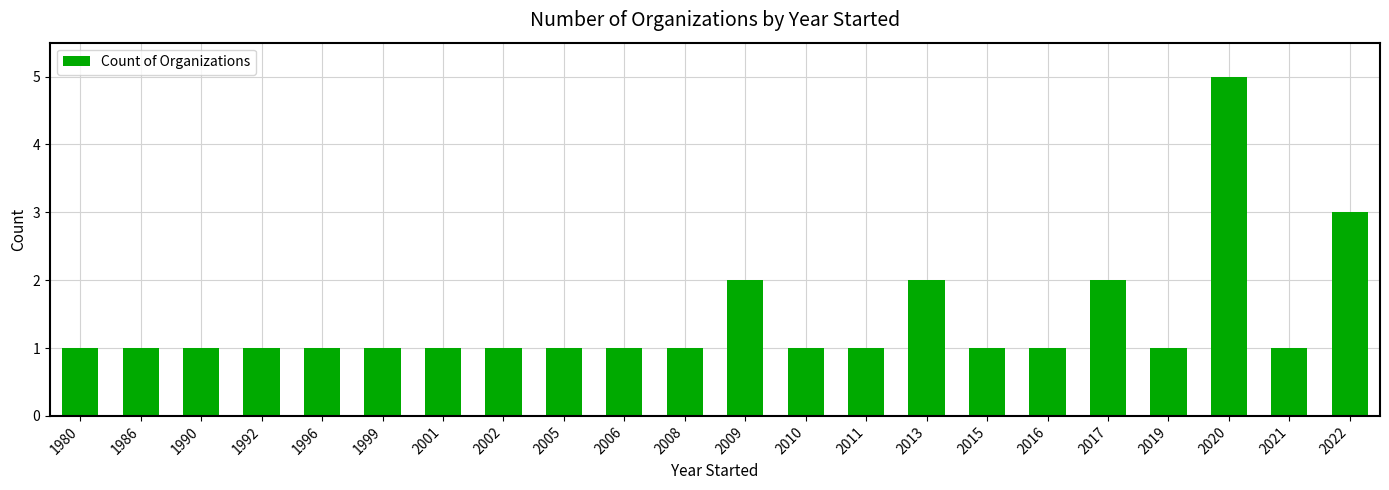

Approximately how many times larger is the value at 2015 compared to 2008?

1.0